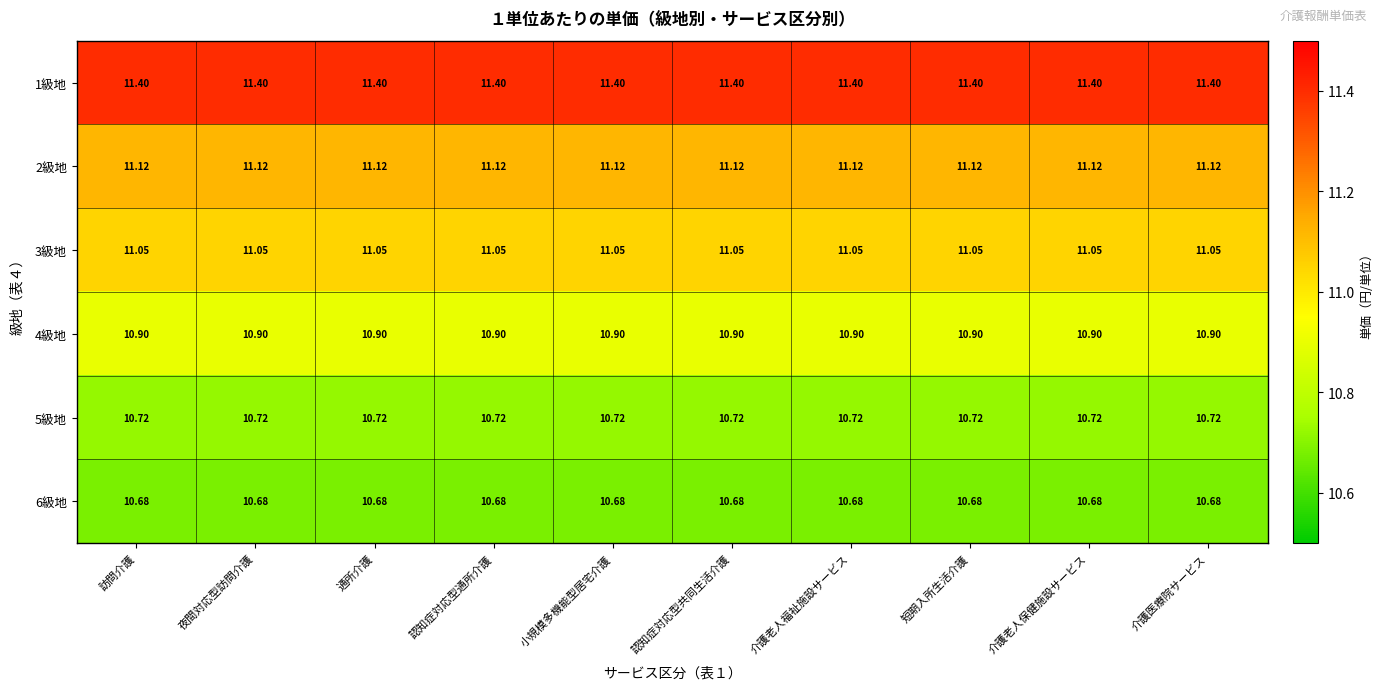

Is the value of 6級地 at 通所介護 greater than the value of 4級地 at 訪問介護?

No